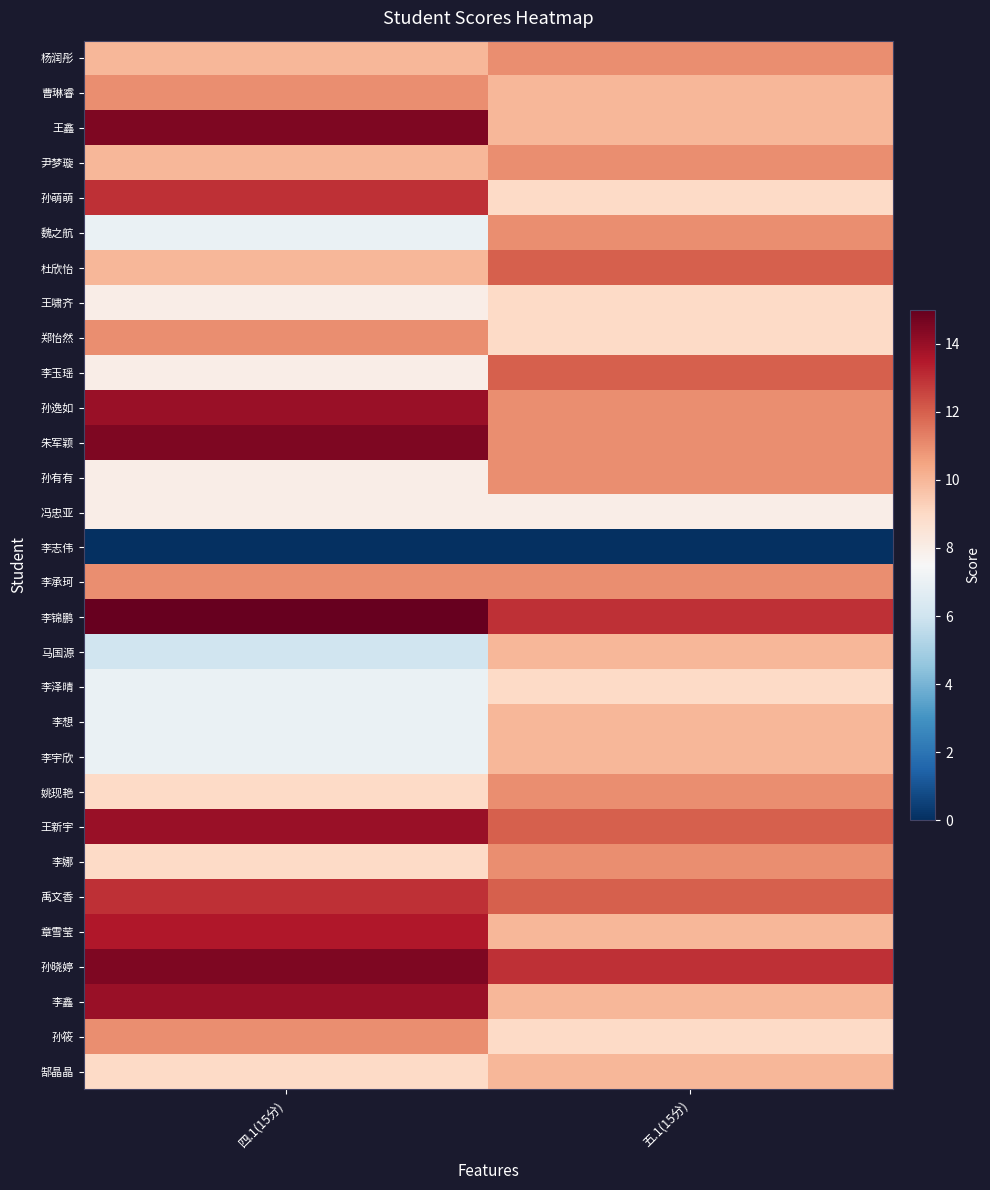

At 四.1(15分), list the series in order from largest to smallest.

李锦鹏, 王鑫, 朱军颖, 孙晓婷, 孙逸如, 王新宇, 李鑫, 章雪莹, 孙萌萌, 禹文香, 曹琳睿, 郑怡然, 李承珂, 孙筱, 杨润彤, 尹梦璇, 杜欣怡, 姚现艳, 李娜, 郜晶晶, 王啸齐, 李玉瑶, 孙有有, 冯忠亚, 魏之航, 李泽晴, 李想, 李宇欣, 马国源, 李志伟